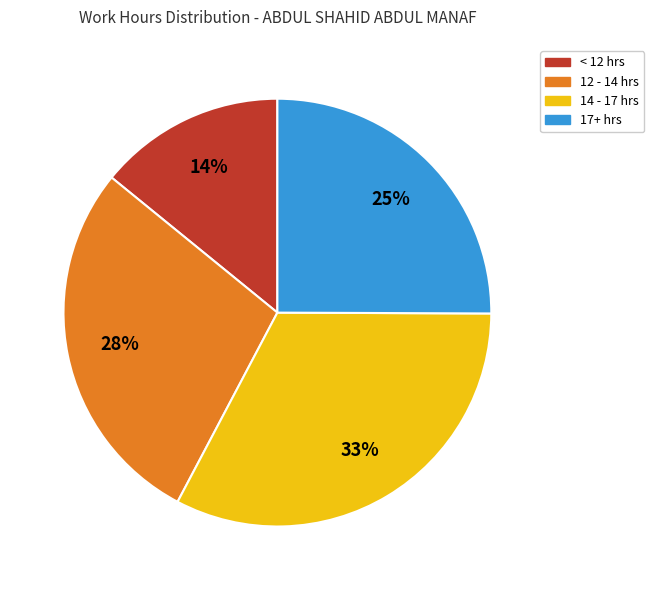

To the nearest percent, what is the average slice percentage?

25%